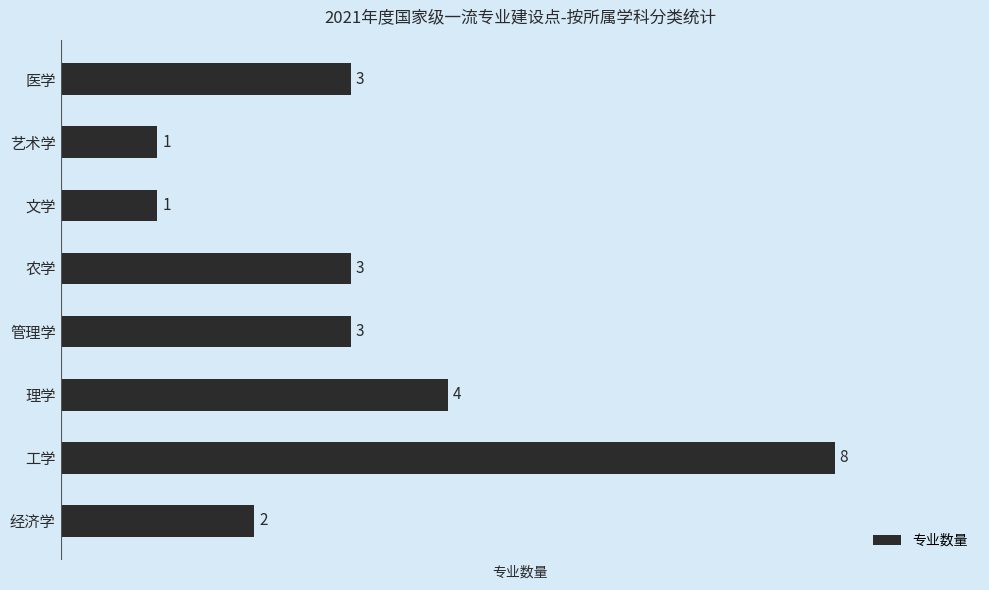

Reading bottom to top, extract all data points from this chart.

经济学=2	工学=8	理学=4	管理学=3	农学=3	文学=1	艺术学=1	医学=3